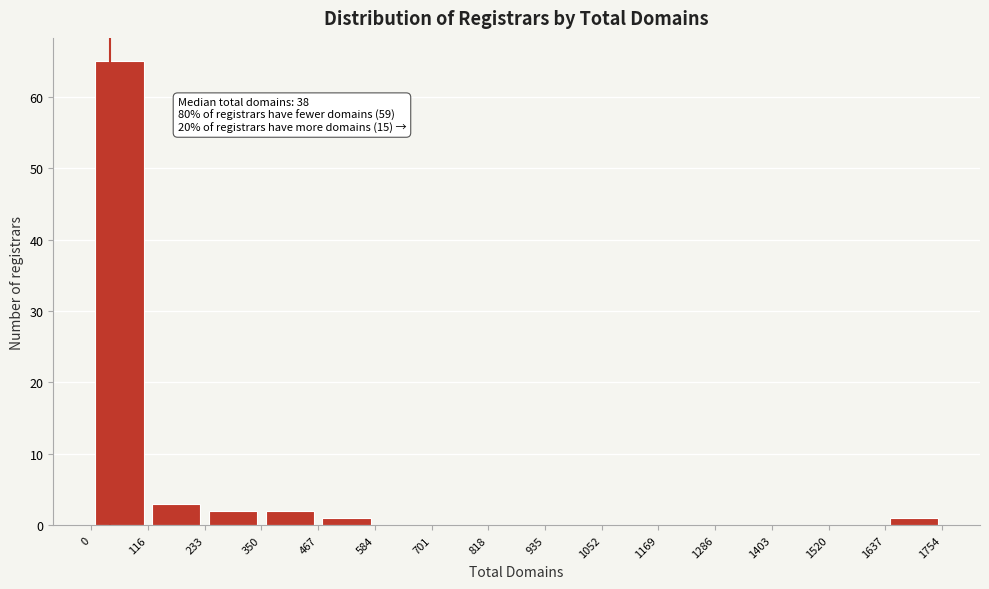

Over which range of the x-axis is the bar tallest?

0 to 116